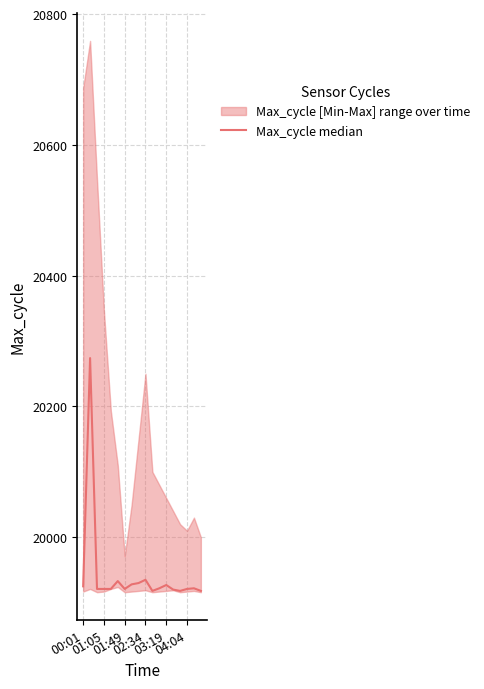

What is the value of the 17th point from the left?

19922